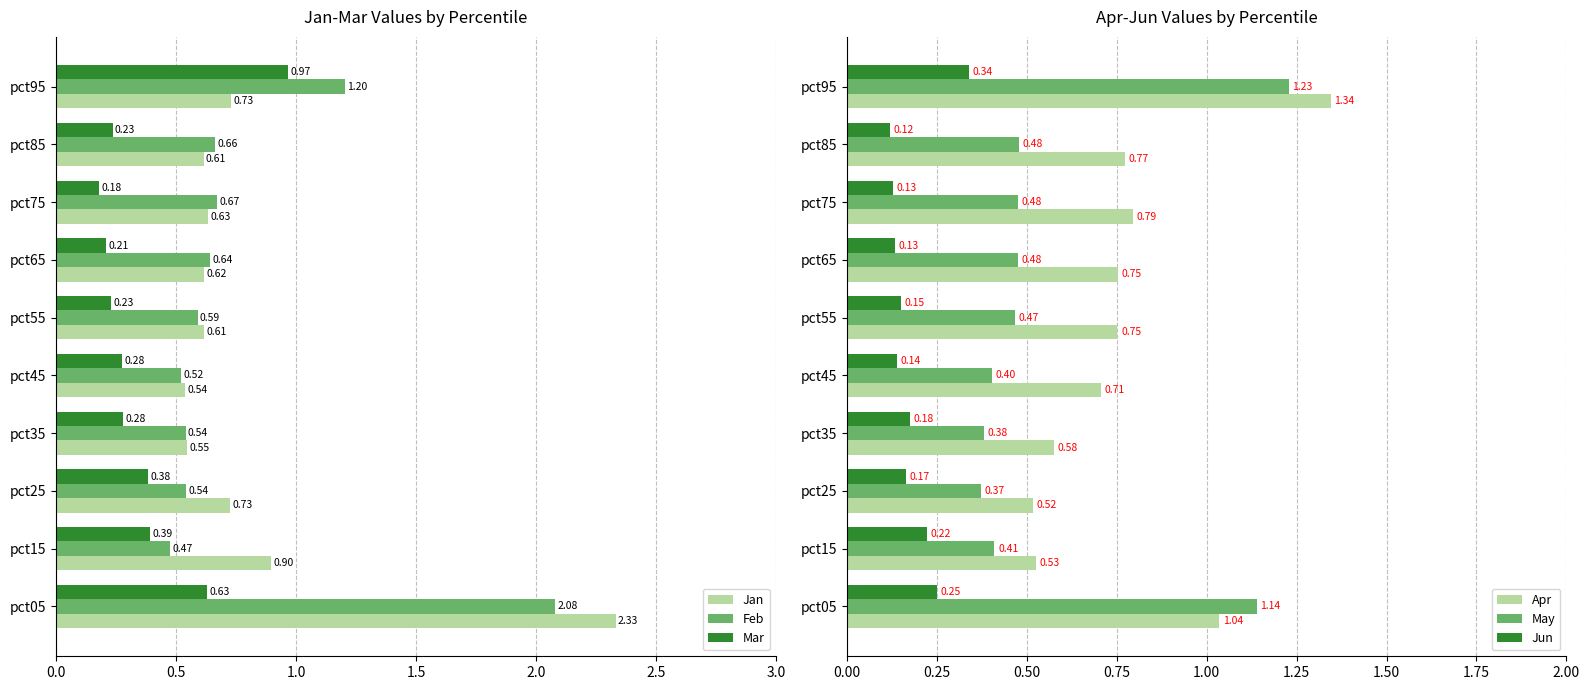

Is the value of Mar at pct85 greater than the value of Feb at pct55?

No